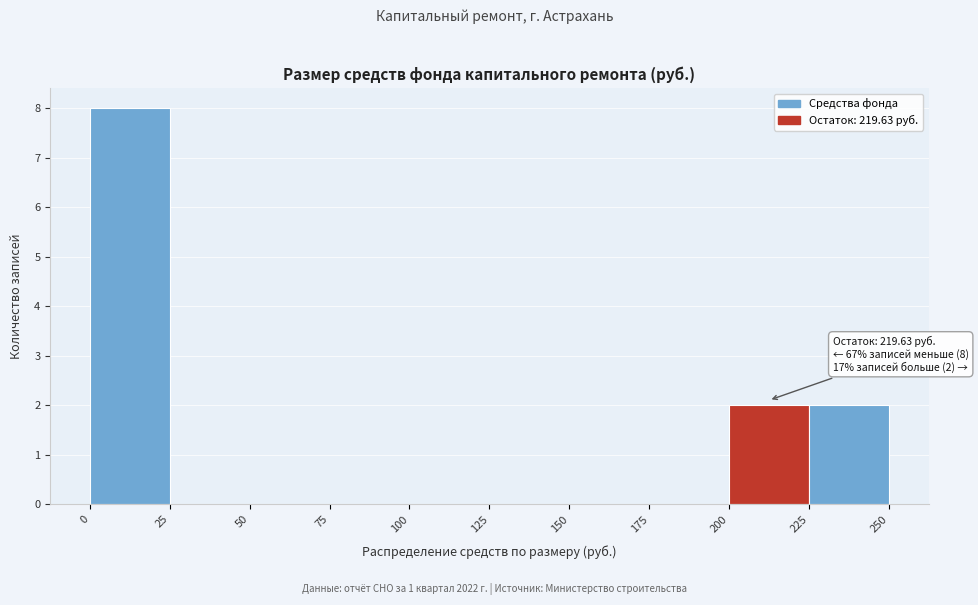

Which range on the x-axis has the tallest bar?

0 to 25